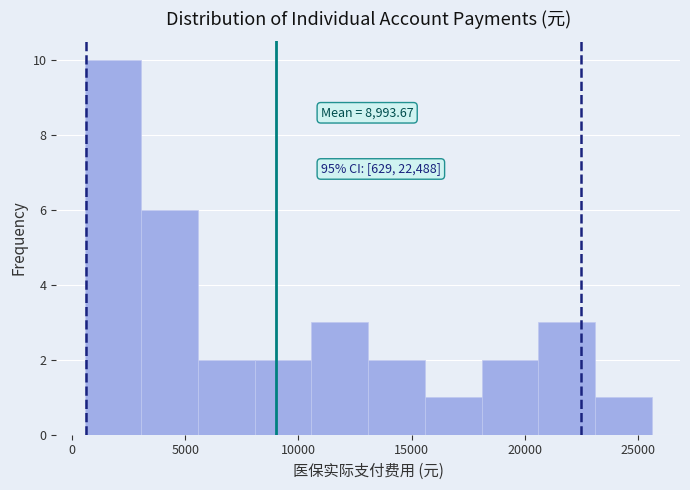

Over which range of the x-axis is the bar tallest?

500 to 3000